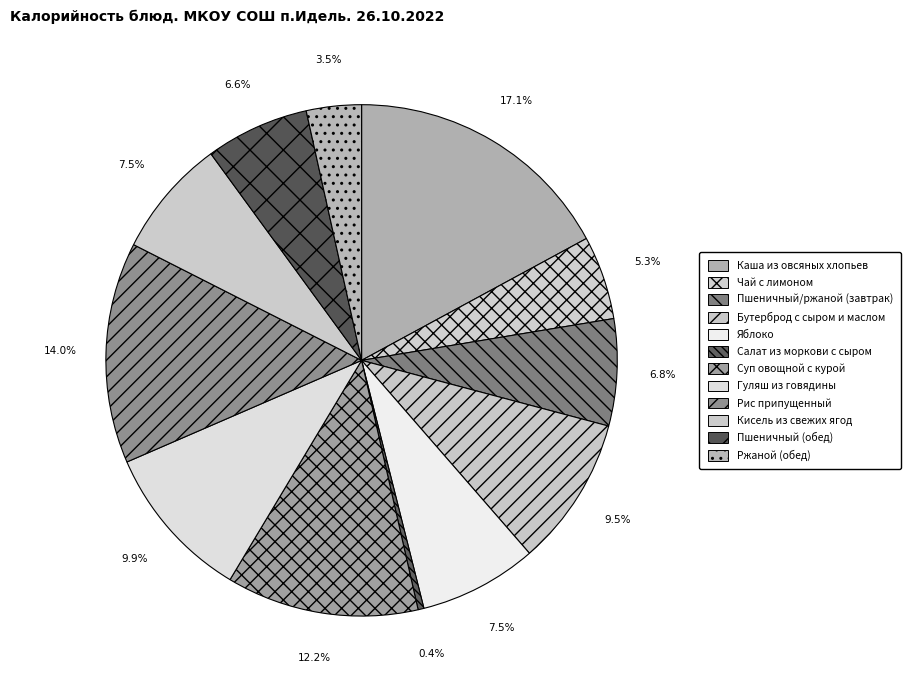

Count the number of slices in the pie.

12